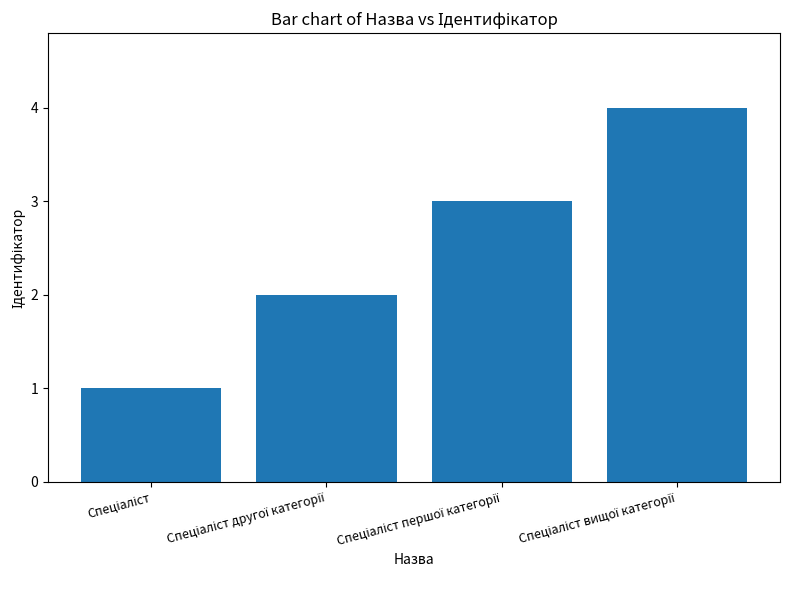

What is the maximum value shown in the chart?

4